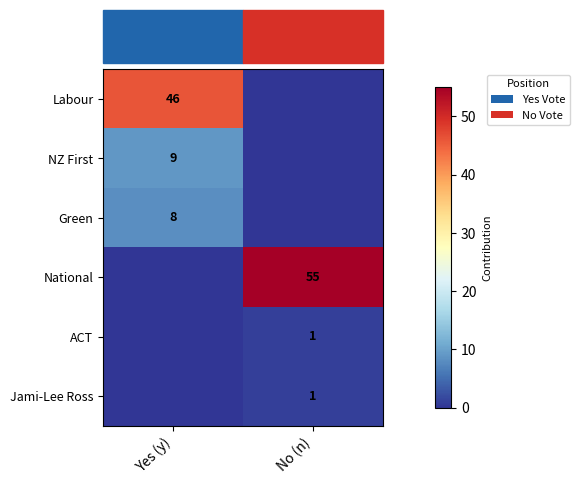

The value of Green at Yes (y) is 11. True or false?

False